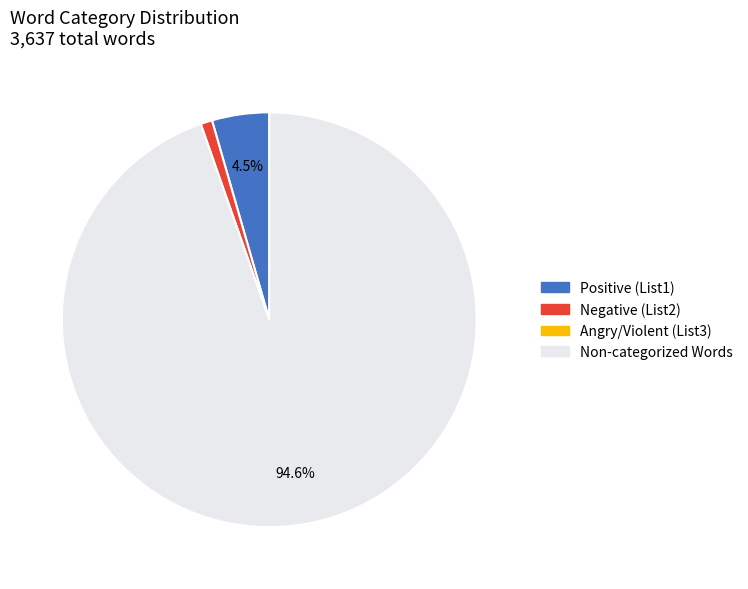

Count the number of slices in the pie.

3